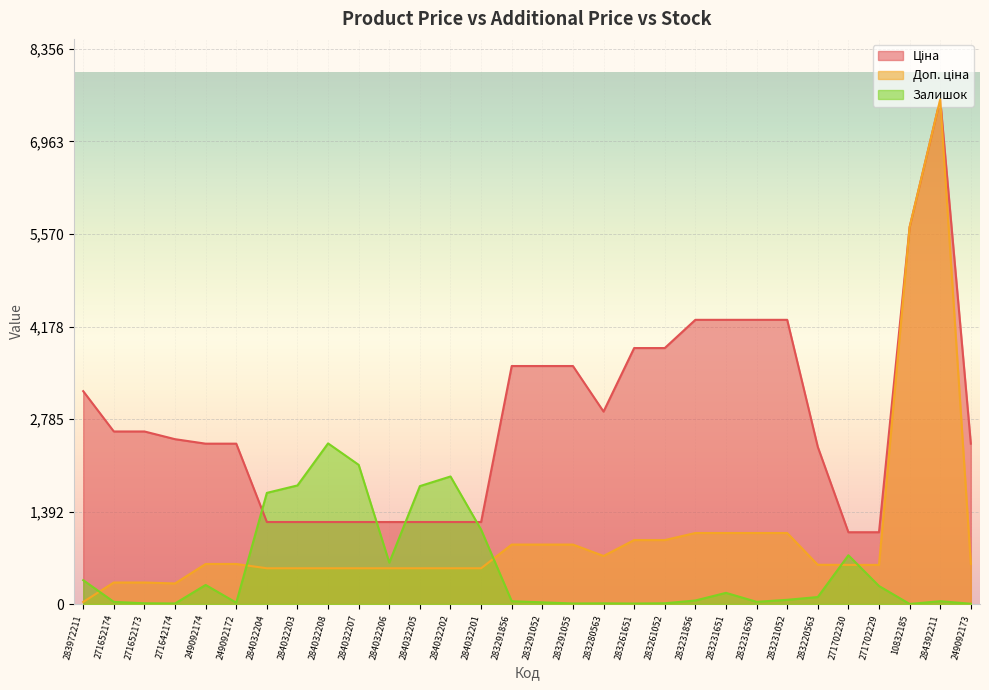

Reading left to right, what are all the values shown in this chart?

Ціна: 283972211=32.0	271652174=324.8	271652173=324.8	271642174=310.3	249092174=603.7	249092172=603.7	284032204=539.0	284032203=539.0	284032208=539.0	284032207=539.0	284032206=539.0	284032205=539.0	284032202=539.0	284032201=539.0	283291856=895.9	283291052=895.9	283291055=895.9	283280563=724.5	283261651=963.5	283261052=963.5	283231856=1069.8	283231651=1069.8	283231650=1069.8	283231052=1069.8	283220563=591.6	271702230=589.9	271702229=589.9	10832185=5673.8	284392211=7596.5	249092173=603.7
Доп. ціна: 283972211=3205.0	271652174=2598.3	271652173=2598.3	271642174=2482.4	249092174=2414.8	249092172=2414.8	284032204=1235.4	284032203=1235.4	284032208=1235.4	284032207=1235.4	284032206=1235.4	284032205=1235.4	284032202=1235.4	284032201=1235.4	283291856=3583.6	283291052=3583.6	283291055=3583.6	283280563=2897.8	283261651=3854.0	283261052=3854.0	283231856=4279.1	283231651=4279.1	283231650=4279.1	283231052=4279.1	283220563=2366.5	271702230=1081.7	271702229=1081.7	10832185=5673.8	284392211=7596.5	249092173=2414.8
Залишок: 283972211=360.0	271652174=33.0	271652173=12.0	271642174=9.0	249092174=288.0	249092172=21.0	284032204=1674.0	284032203=1786.0	284032208=2419.0	284032207=2096.0	284032206=624.0	284032205=1776.0	284032202=1921.0	284032201=1120.0	283291856=43.0	283291052=26.0	283291055=9.0	283280563=11.0	283261651=8.0	283261052=12.0	283231856=54.0	283231651=169.0	283231650=34.0	283231052=64.0	283220563=106.0	271702230=735.0	271702229=272.0	10832185=2.0	284392211=43.0	249092173=5.0